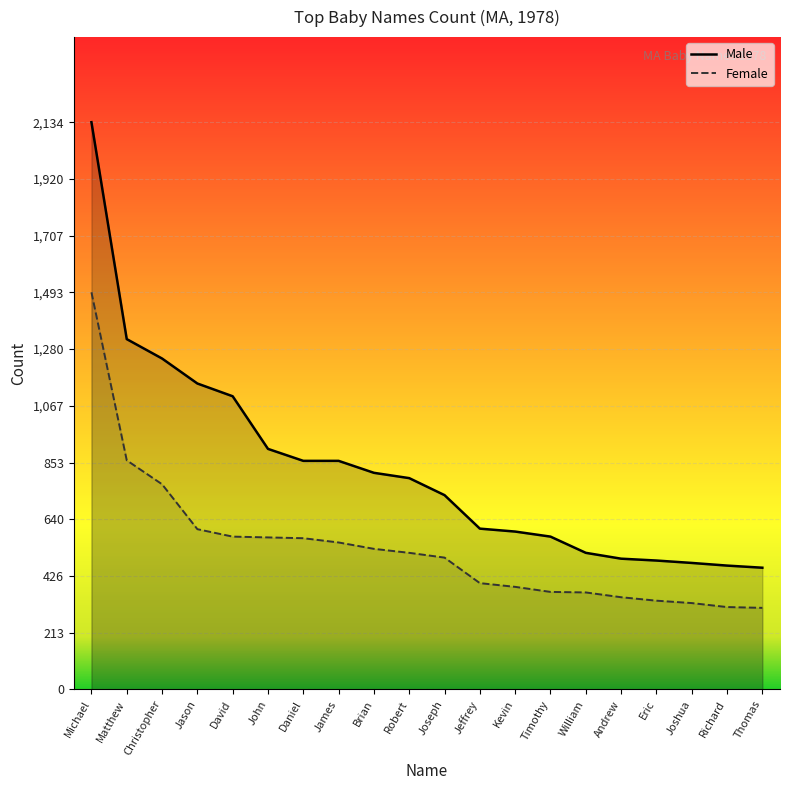

Where is Female nearest to the value 900?

Matthew